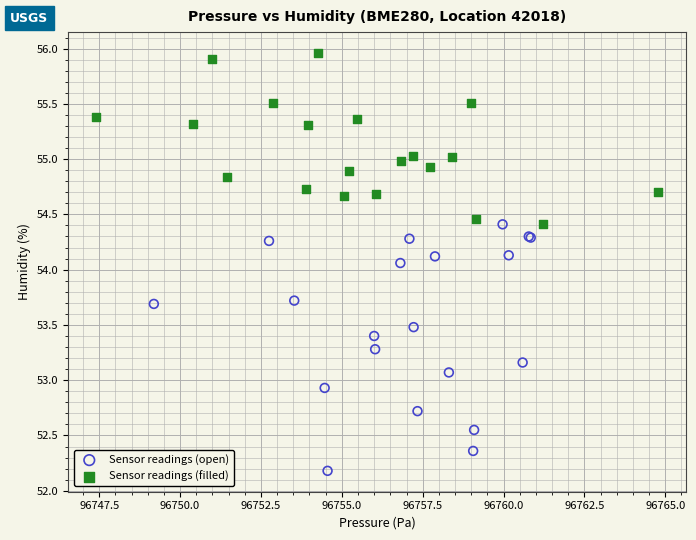

Which series contains the highest Y value?

Sensor readings (filled)